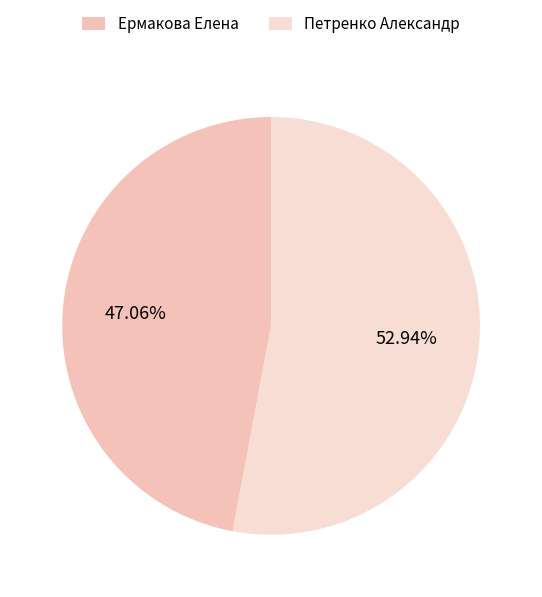

Is it true that Ермакова Елена is 53% of the pie?

False